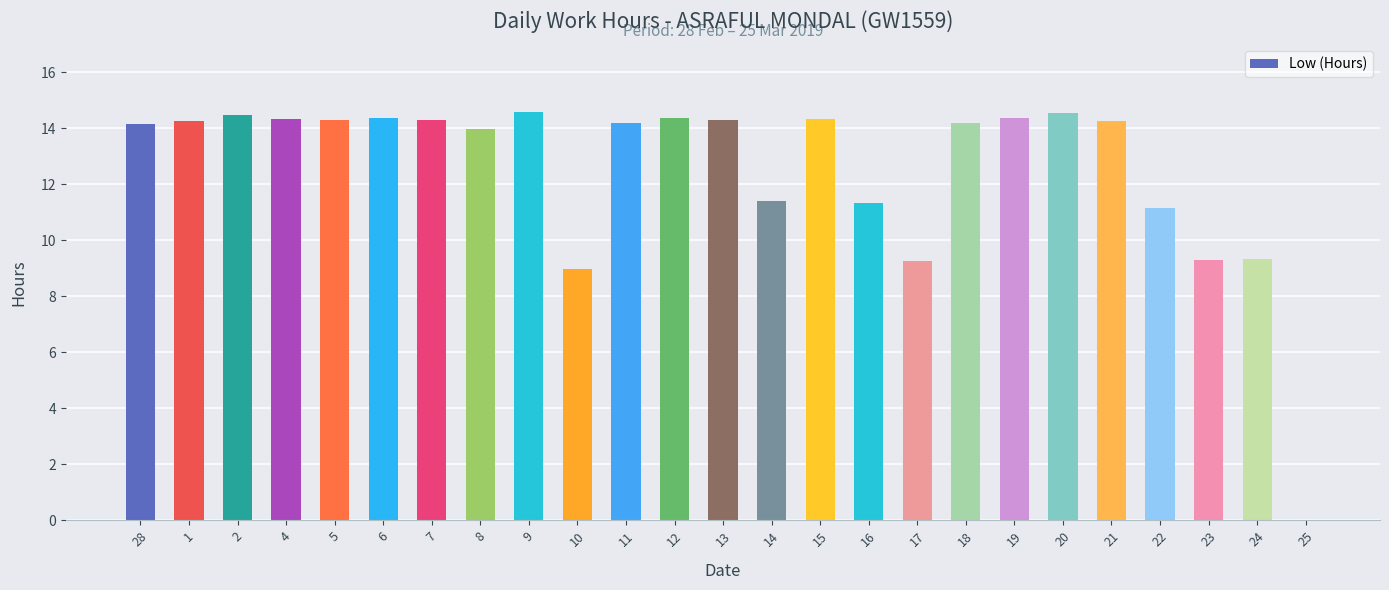

Approximately how many times larger is the value at 21 compared to 10?

1.6